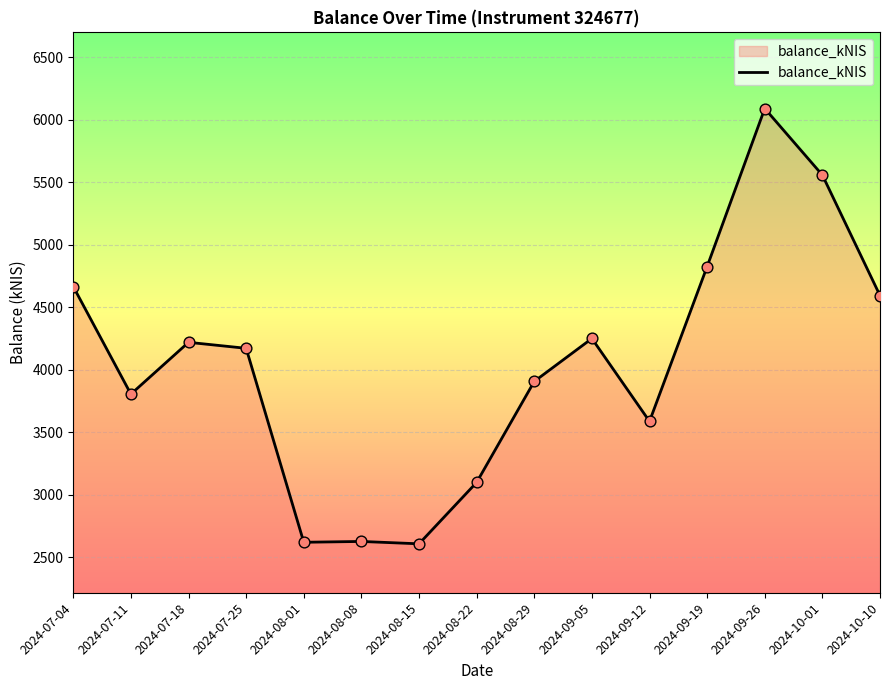

What is the change in value from 2024-07-18 to 2024-08-29?

-312.7